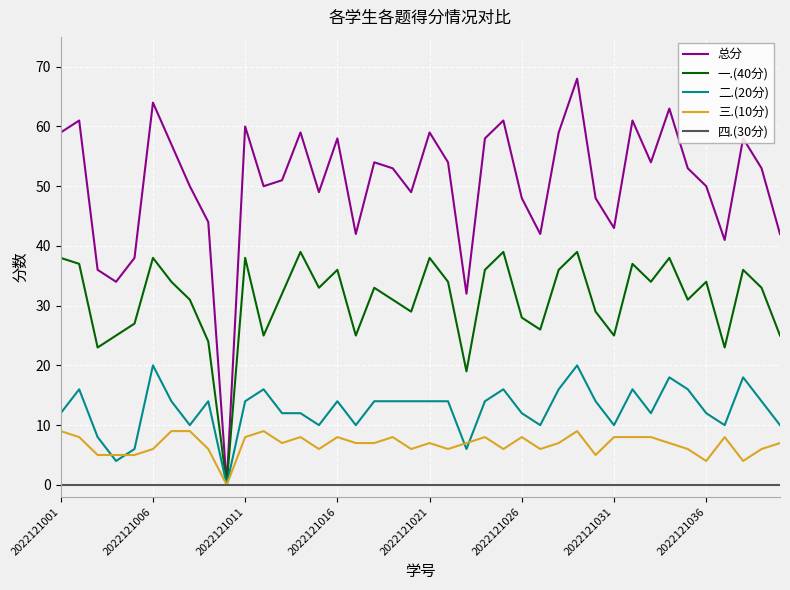

What is the maximum value for 总分?

68